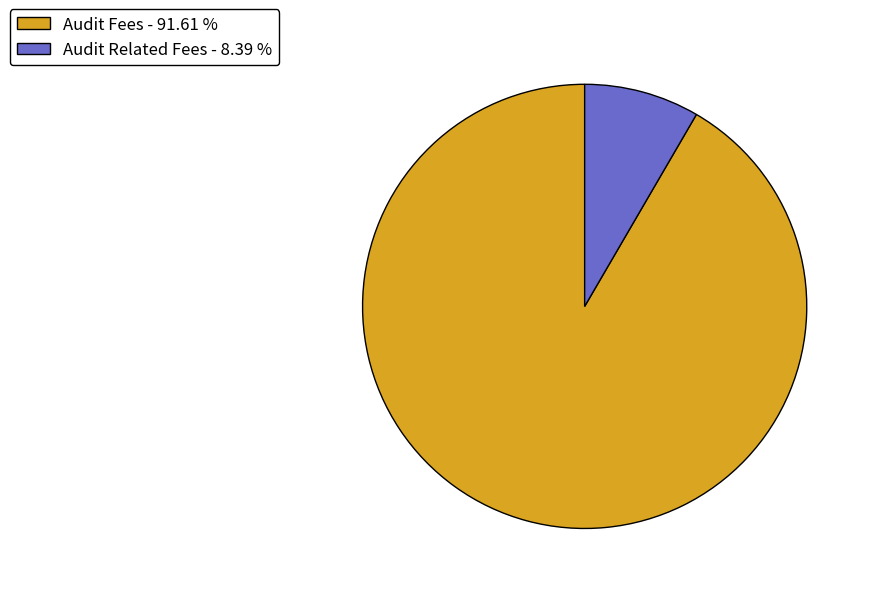

Do Audit Related Fees and Audit Fees together represent more than half of the pie?

Yes